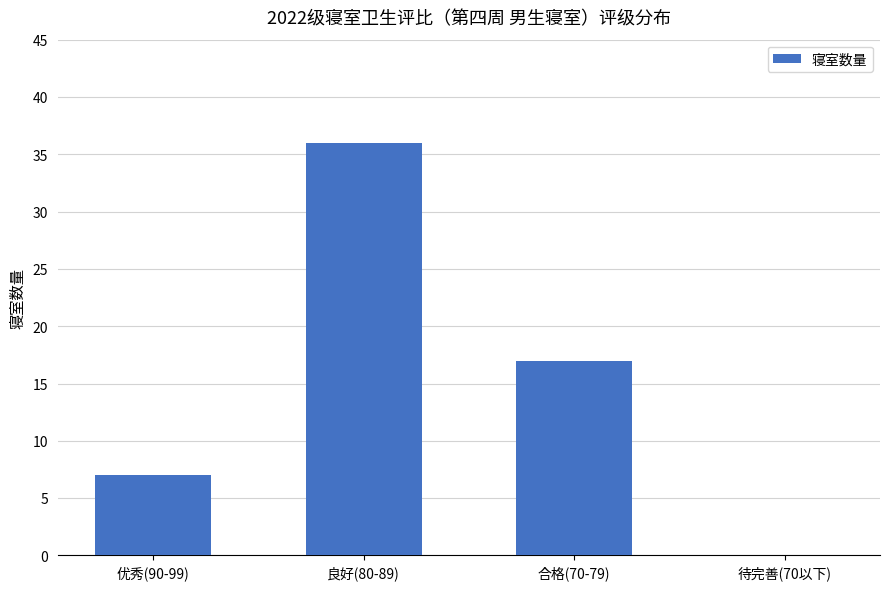

Is it true that the value at 合格(70-79) is 17?

True